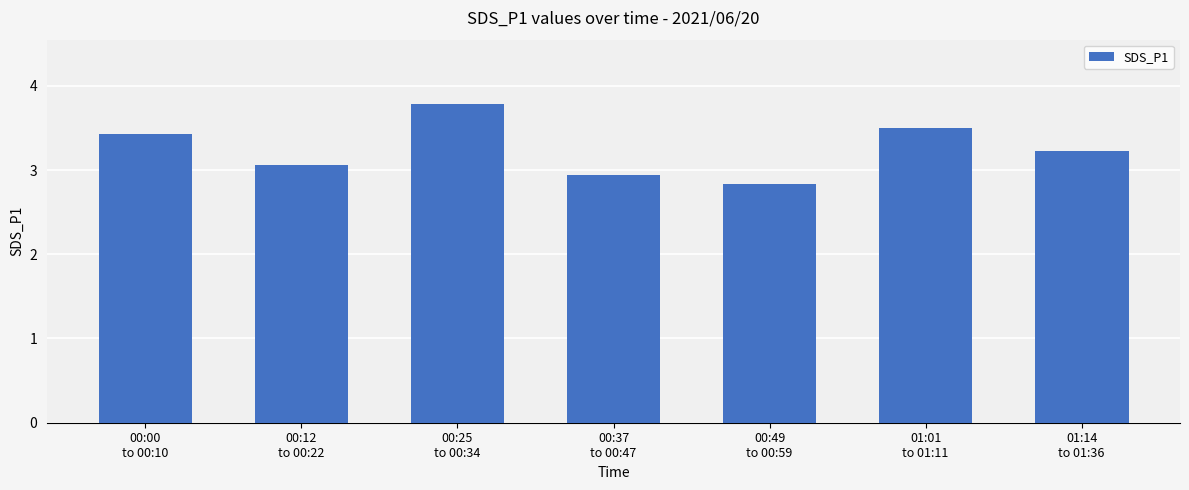

List the labels in order of value, smallest first.

00:49
to 00:59, 00:37
to 00:47, 00:12
to 00:22, 01:14
to 01:36, 00:00
to 00:10, 01:01
to 01:11, 00:25
to 00:34